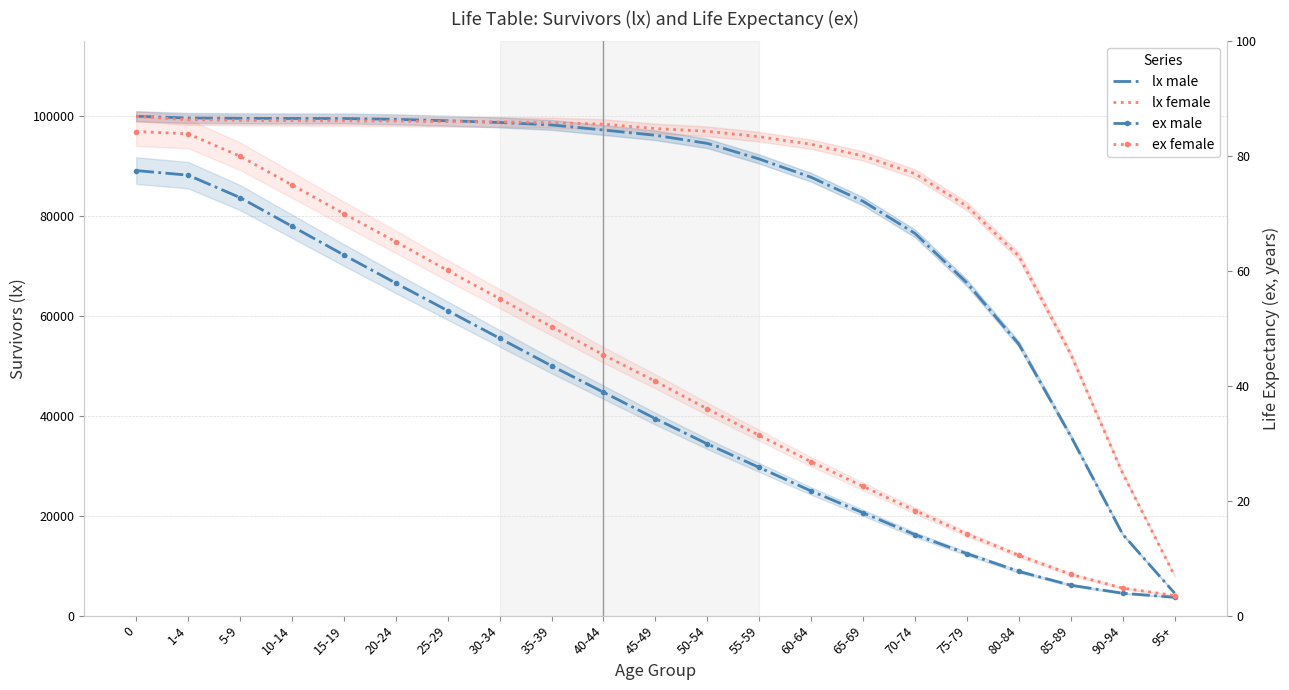

What is the difference between the maximum and minimum values in the ex male series?

74.3